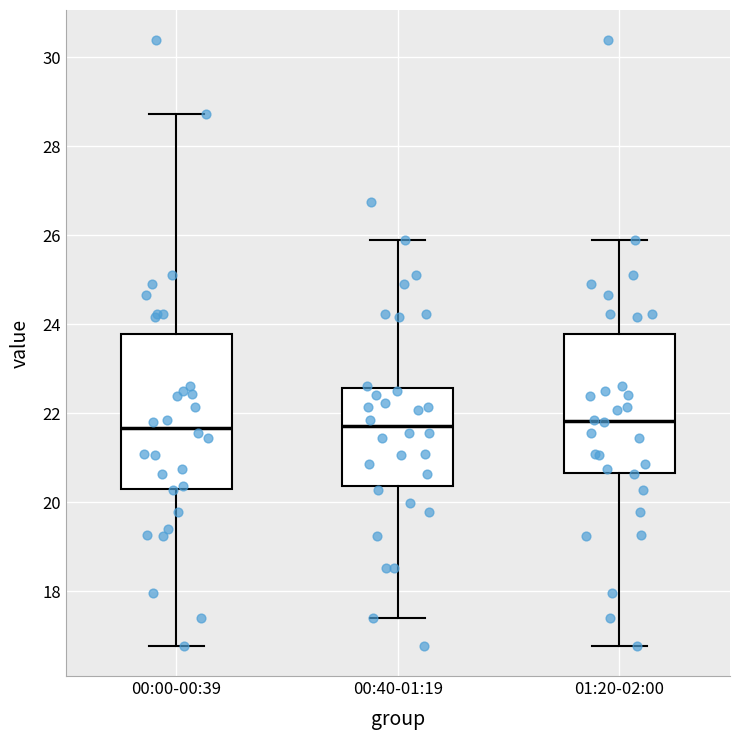

Reading left to right, transcribe this box plot: for each box, give where its median line is, the range the box spans, and where its two whiskers end, as read against the y-axis. The values are not printed on the chart, so give them approximately, as read against the axis.

00:00-00:39: median 21.6, box 20.2 to 23.8, whiskers 16.8 to 28.8
00:40-01:19: median 21.8, box 20.4 to 22.6, whiskers 17.4 to 25.8
01:20-02:00: median 21.8, box 20.6 to 23.8, whiskers 16.8 to 25.8